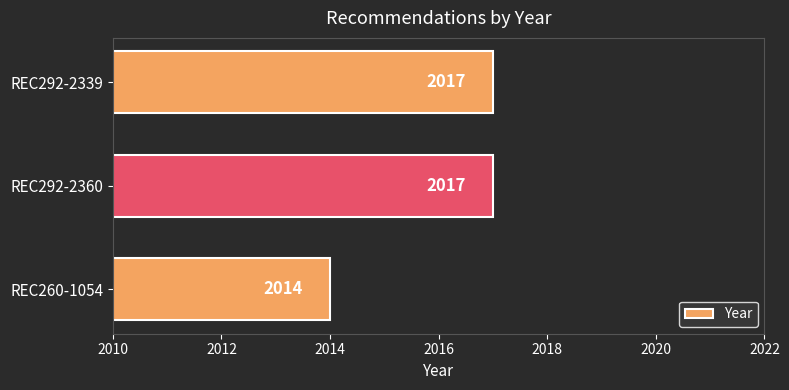

Reading top to bottom, transcribe all the data shown in this chart.

2017	2017	2014